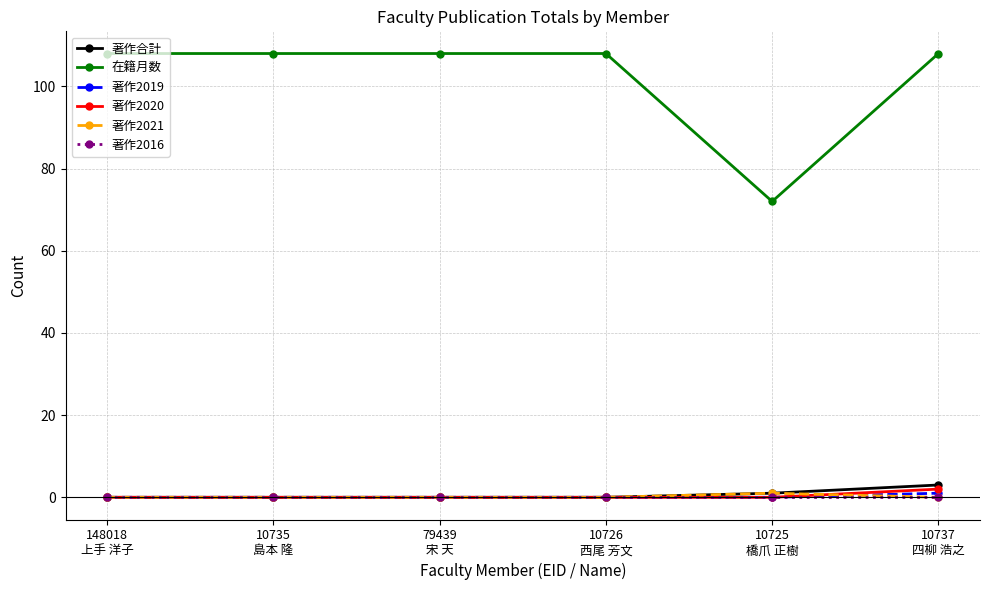

At how many categories does at least one series exceed 66?

6